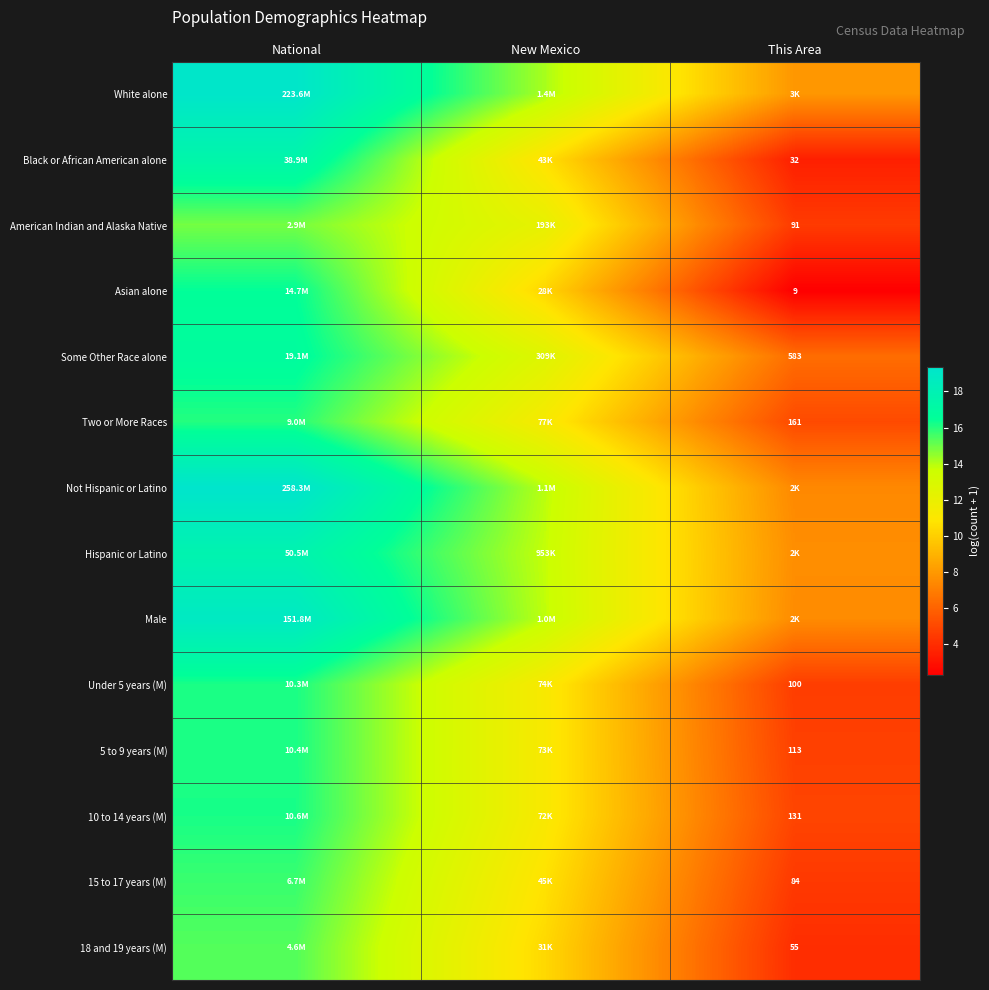

What is the average value of the Male series?

13.4